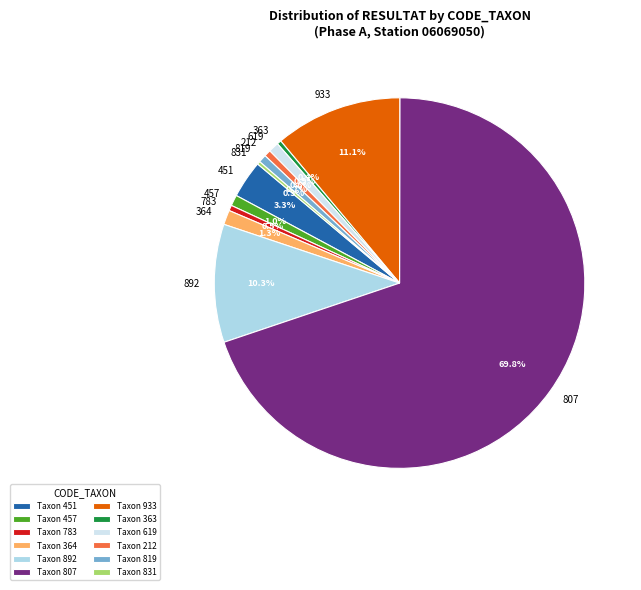

What is the largest slice in the pie chart?

807